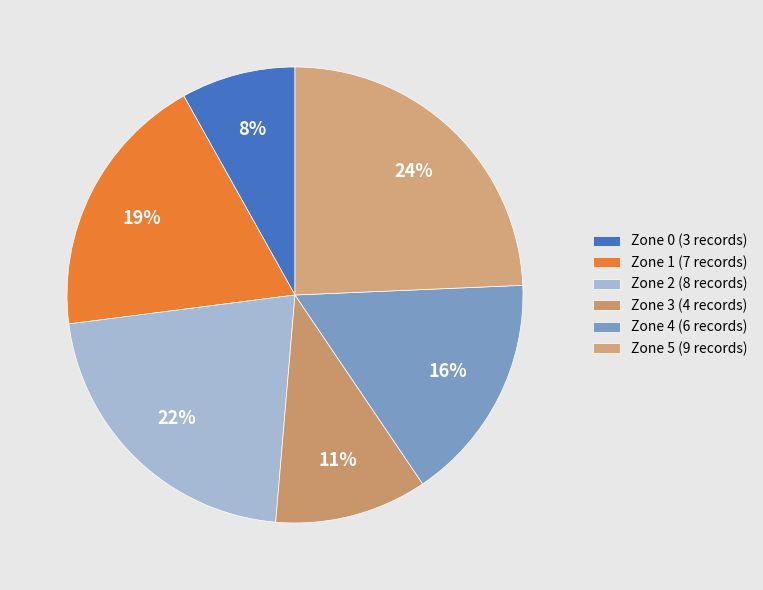

How many slices are in this pie chart?

6